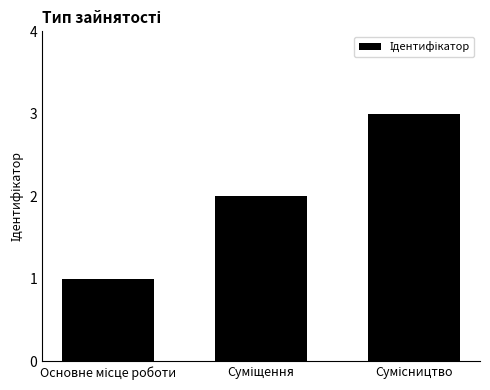

What is the sum of all values?

6